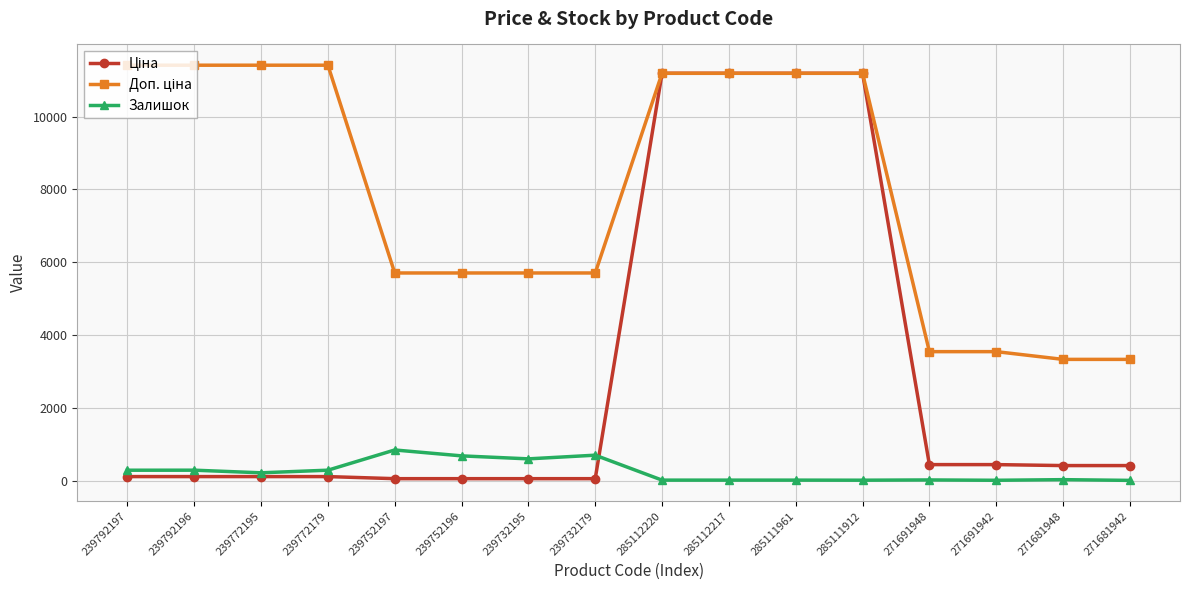

Count the number of categories in the chart.

16